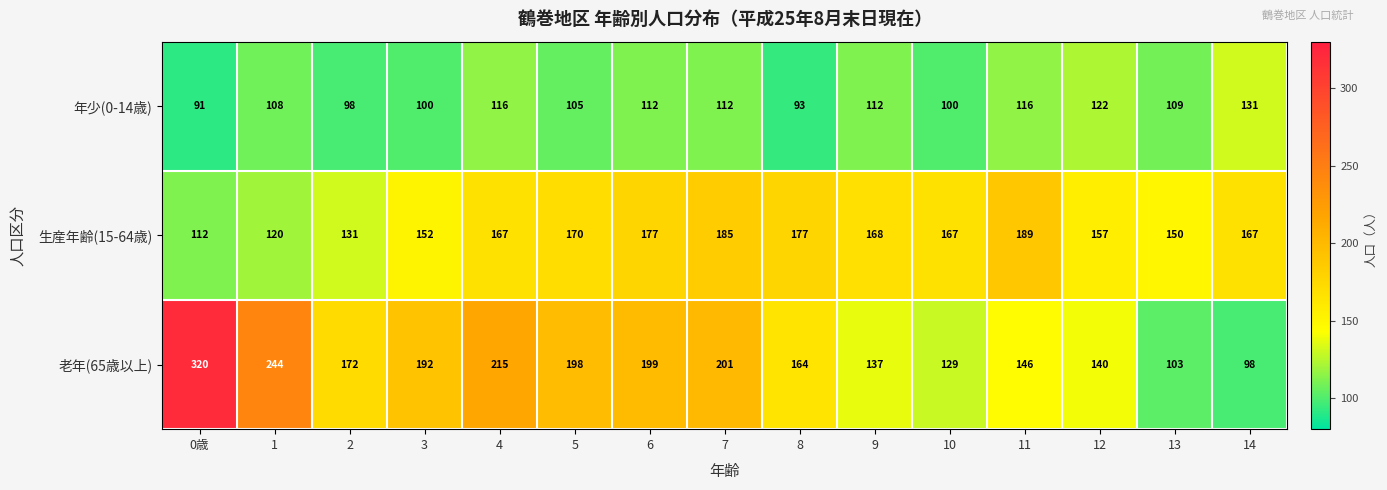

What is the difference between the 老年(65歳以上) values at 12 and 2?

32